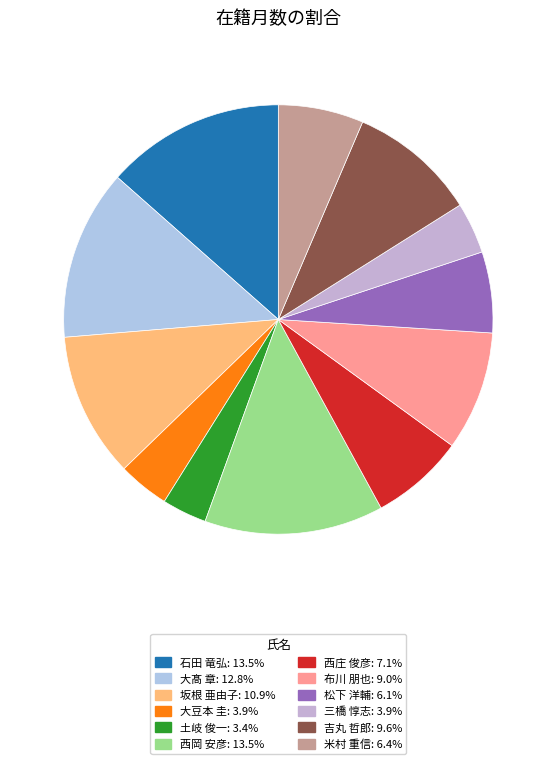

Does 布川 朋也 represent more than half of the total?

No